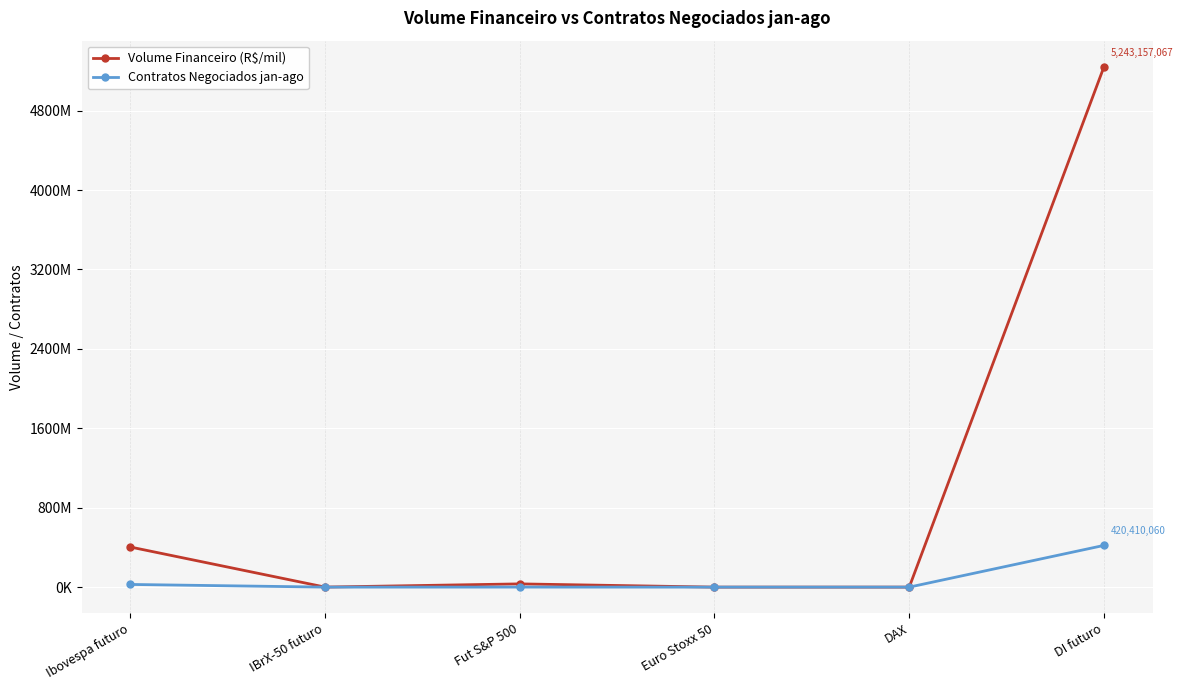

Is it true that Volume Financeiro (R$/mil) equals 530386 at IBrX-50 futuro?

False